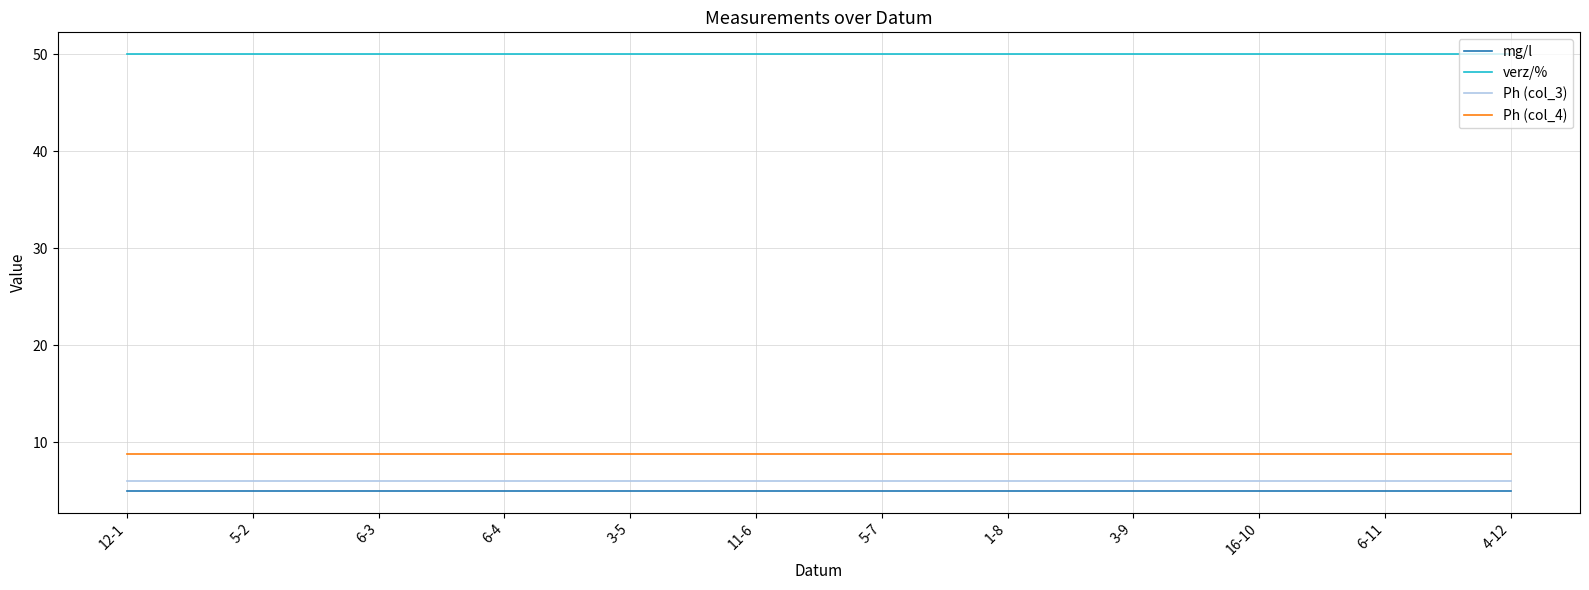

Reading left to right, transcribe all the data shown in this chart.

mg/l: 5.0	5.0	5.0	5.0	5.0	5.0	5.0	5.0	5.0	5.0	5.0	5.0
verz/%: 50.0	50.0	50.0	50.0	50.0	50.0	50.0	50.0	50.0	50.0	50.0	50.0
Ph (col_3): 6.0	6.0	6.0	6.0	6.0	6.0	6.0	6.0	6.0	6.0	6.0	6.0
Ph (col_4): 8.8	8.8	8.8	8.8	8.8	8.8	8.8	8.8	8.8	8.8	8.8	8.8